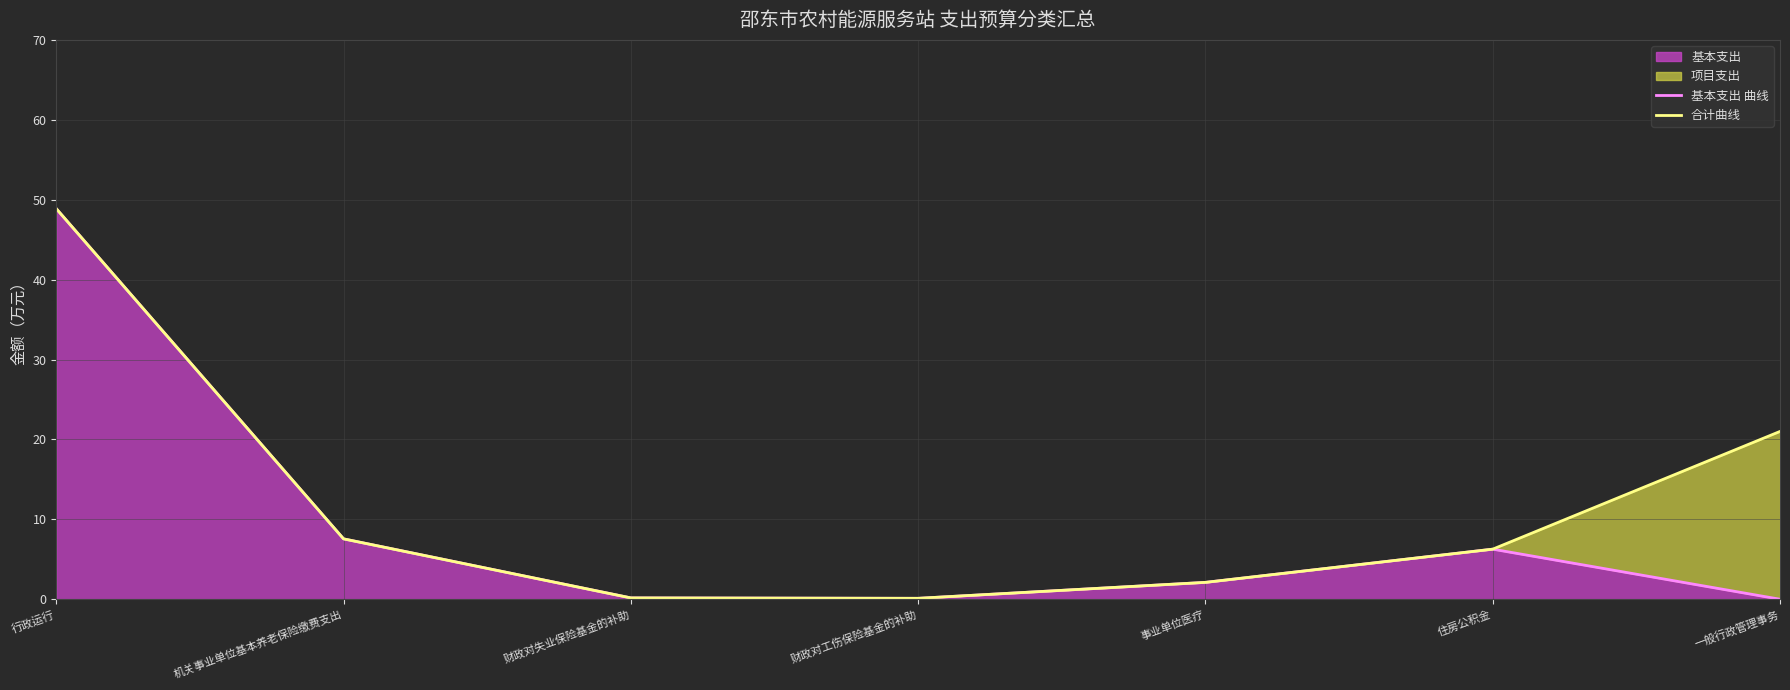

At which label is 基本支出 closest to 24?

机关事业单位基本养老保险缴费支出